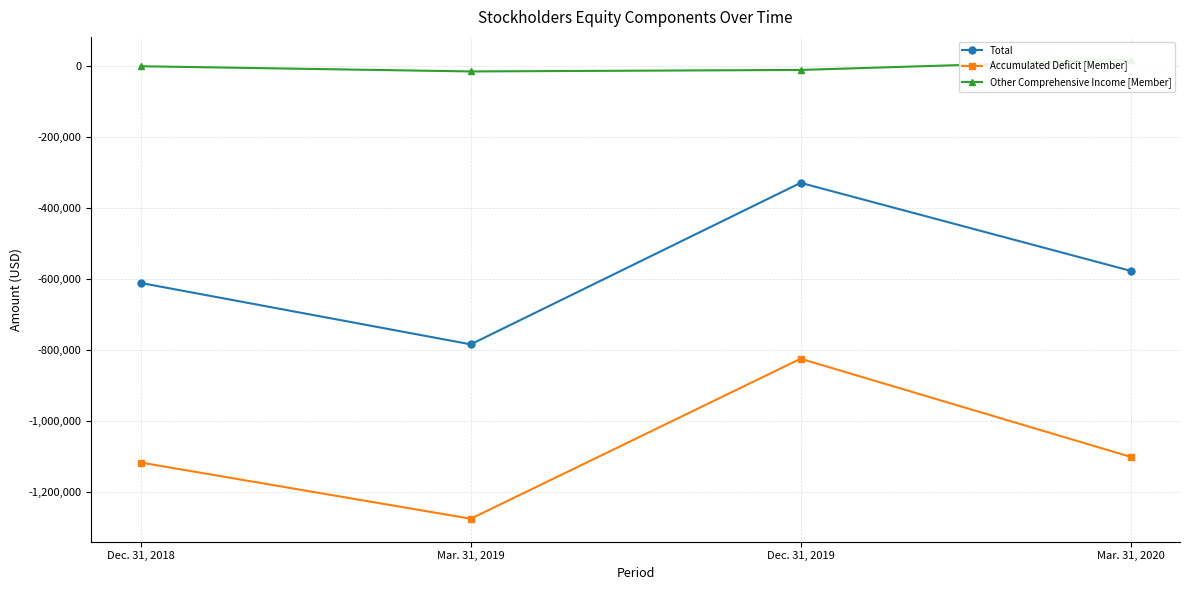

At how many categories does at least one series exceed -12710?

3